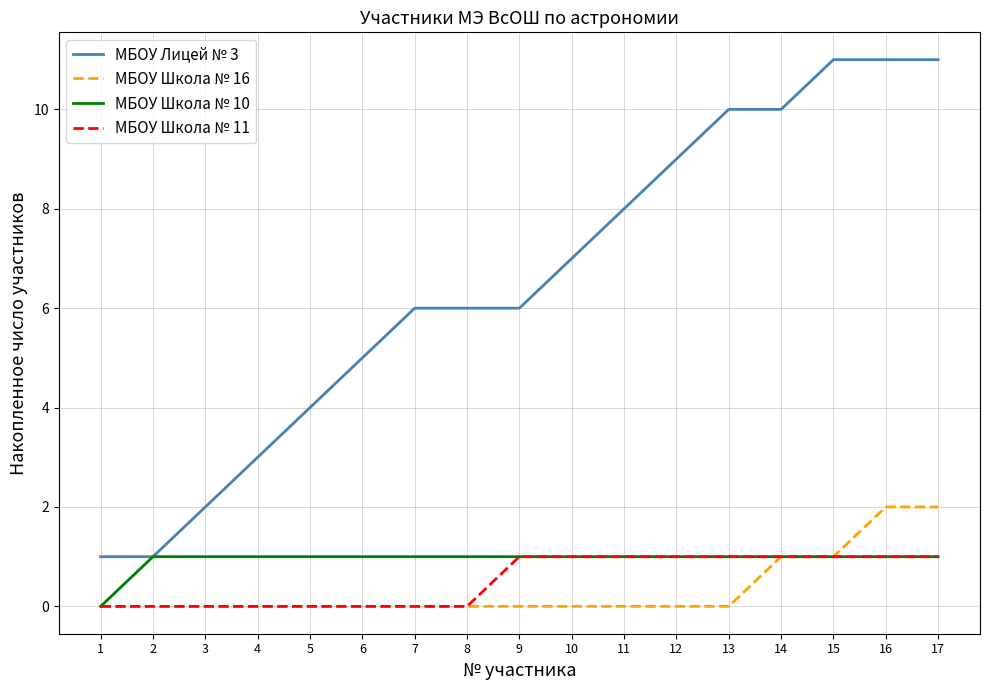

What is the greatest value displayed?

11